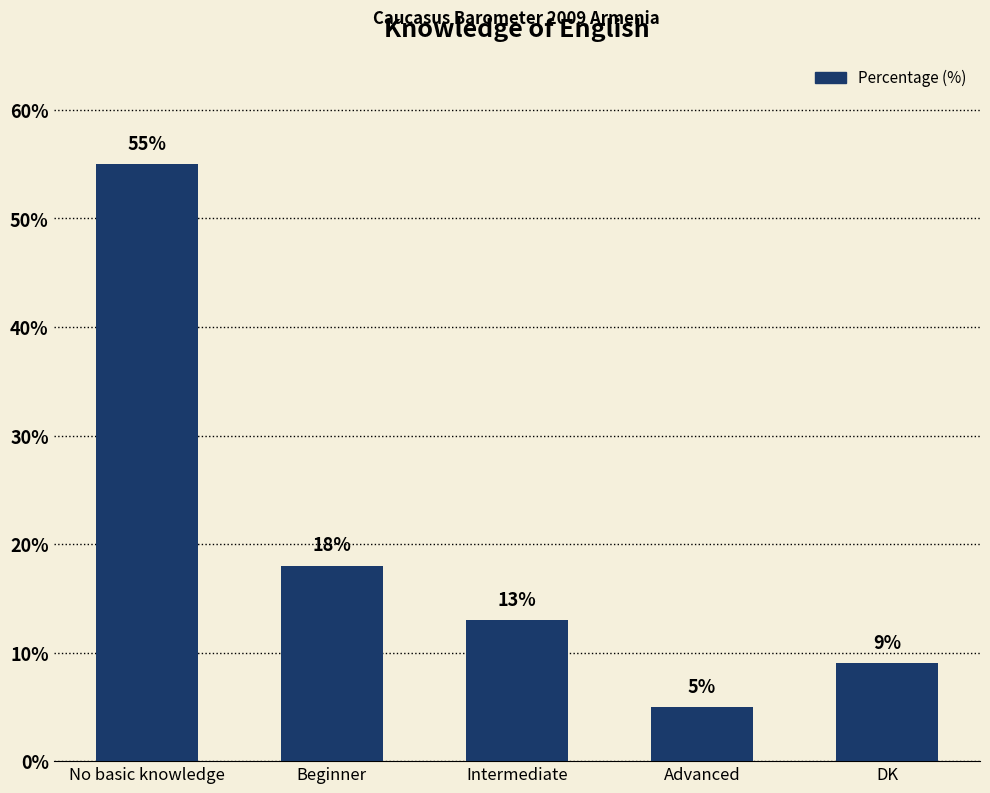

Reading left to right, transcribe all the data shown in this chart.

55	18	13	5	9